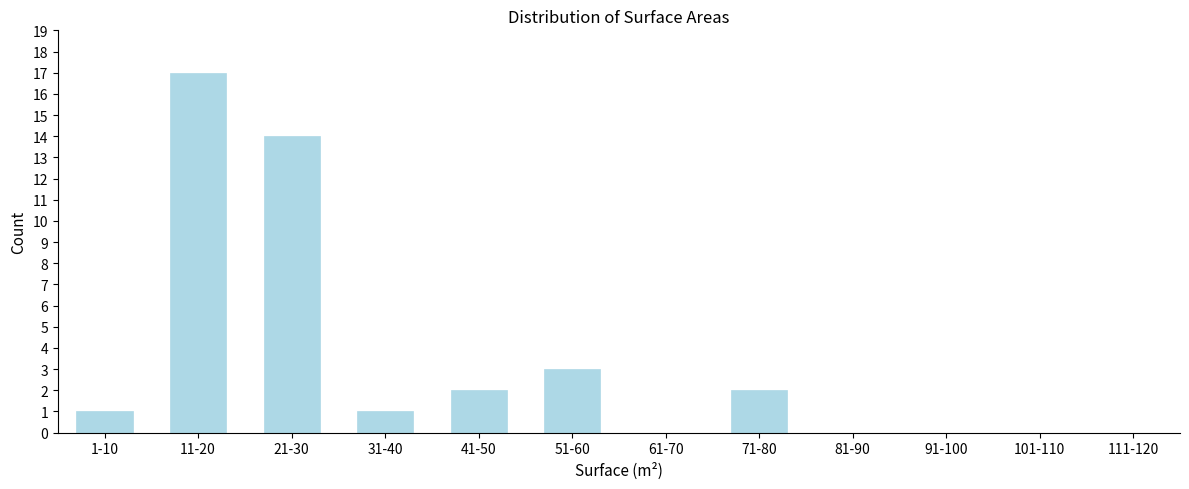

Reading right to left, extract all data points from this chart.

111-120=0	101-110=0	91-100=0	81-90=0	71-80=2	61-70=0	51-60=3	41-50=2	31-40=1	21-30=14	11-20=17	1-10=1